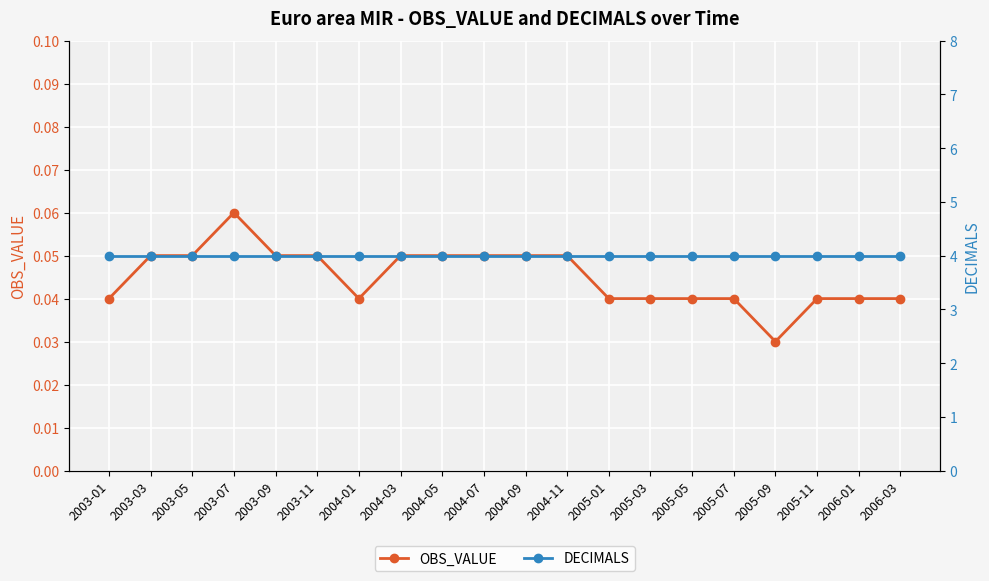

True or false: OBS_VALUE has a value of 0.0 at 2003-03.

False